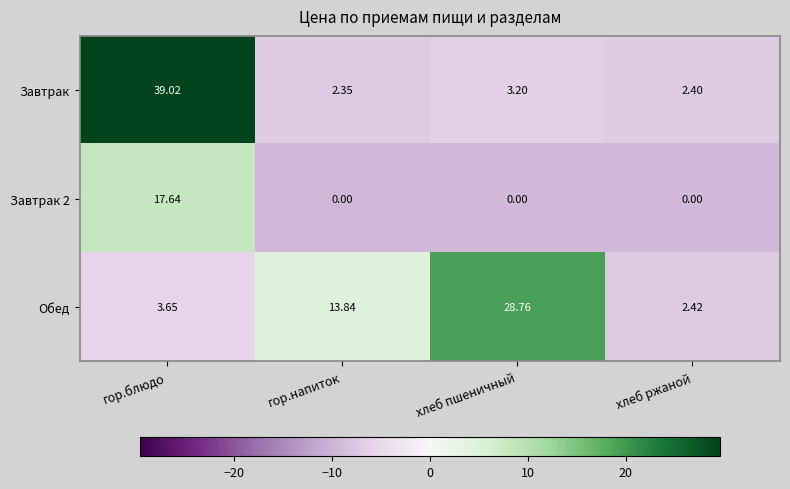

Which series has the largest total across all categories?

Обед